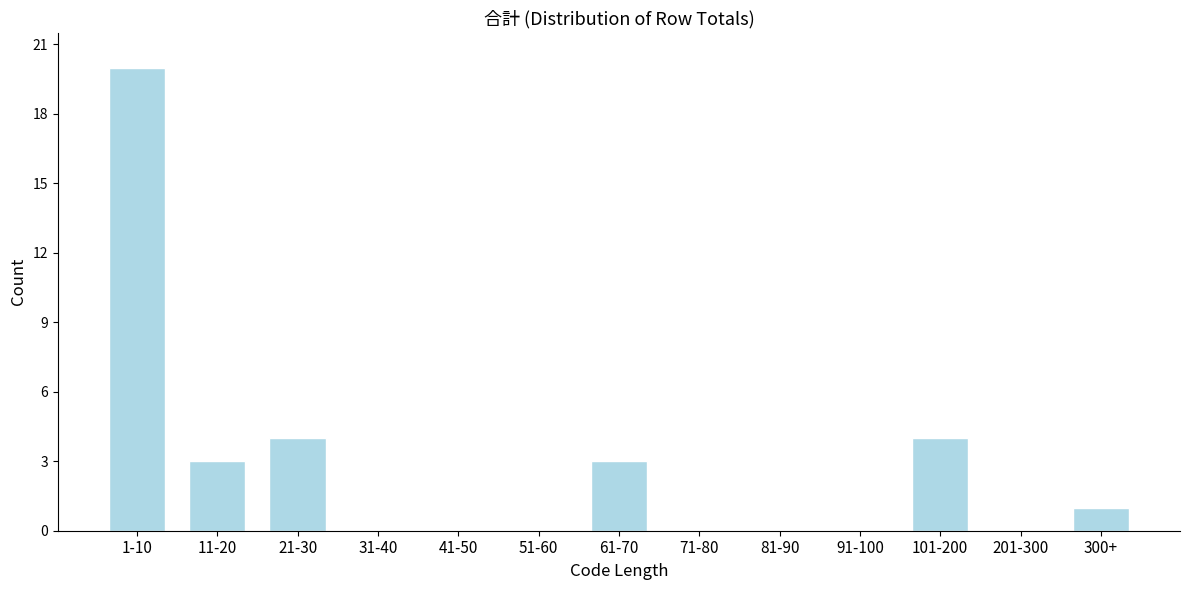

Reading left to right, what are all the values shown in this chart?

1-10=20	11-20=3	21-30=4	31-40=0	41-50=0	51-60=0	61-70=3	71-80=0	81-90=0	91-100=0	101-200=4	201-300=0	300+=1